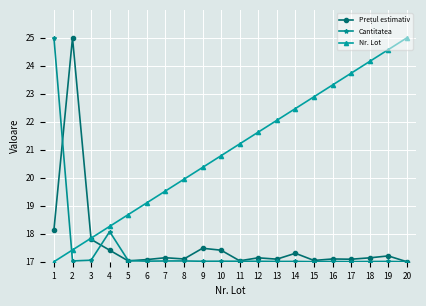

List the labels in order of Nr. Lot value, smallest first.

1, 2, 3, 4, 5, 6, 7, 8, 9, 10, 11, 12, 13, 14, 15, 16, 17, 18, 19, 20